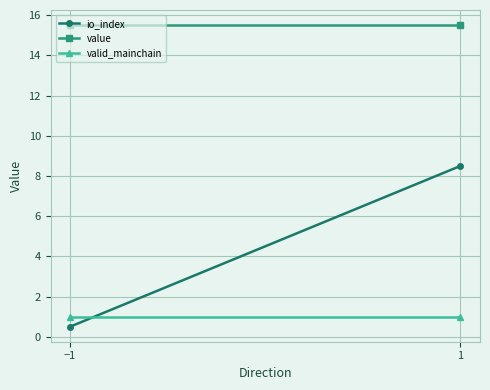

What position from the left is 1?

2